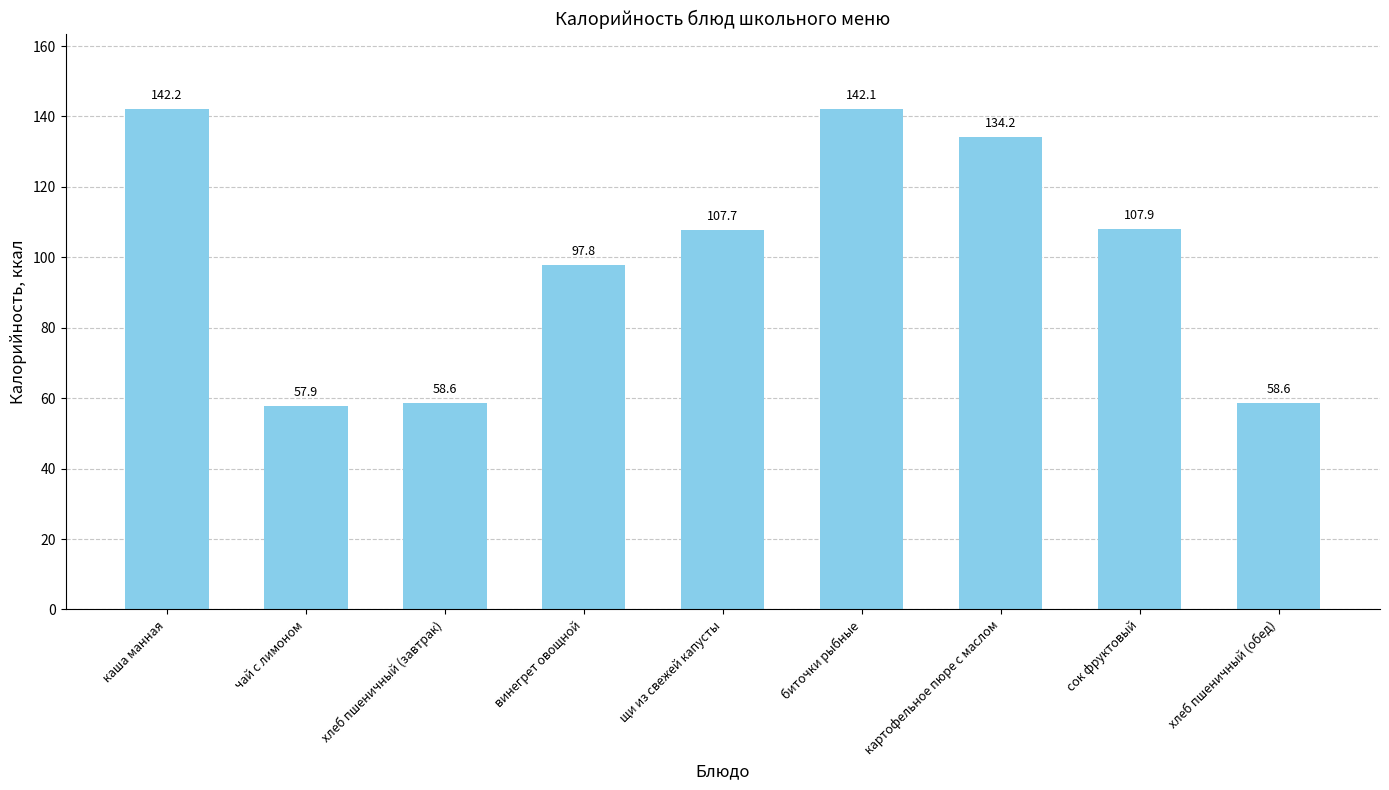

Which has a higher value, сок фруктовый or щи из свежей капусты?

сок фруктовый